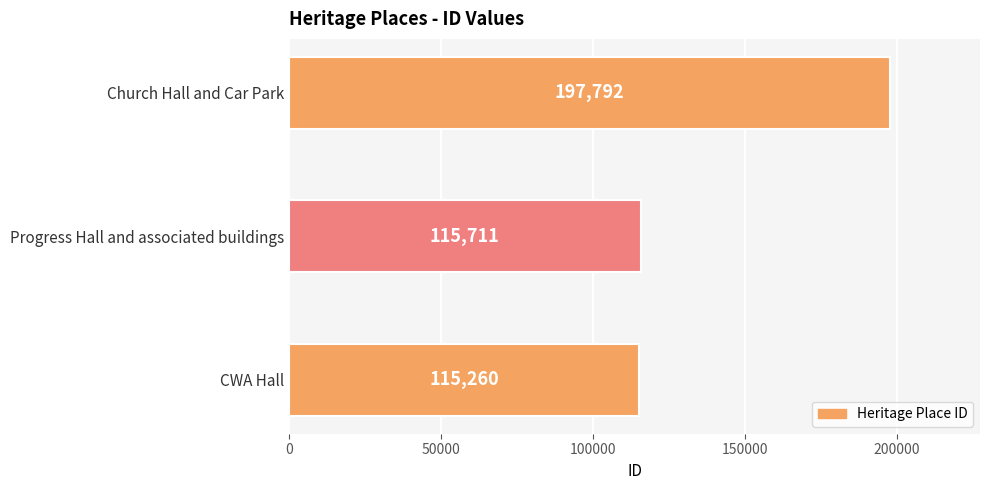

Reading top to bottom, what are all the values shown in this chart?

Church Hall and Car Park=197792	Progress Hall and associated buildings=115711	CWA Hall=115260